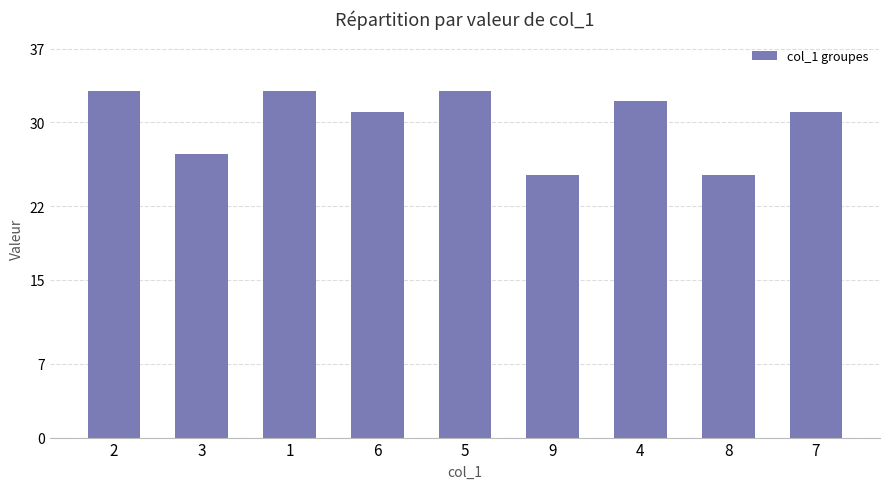

What is the value of the 1st bar from the left?

33